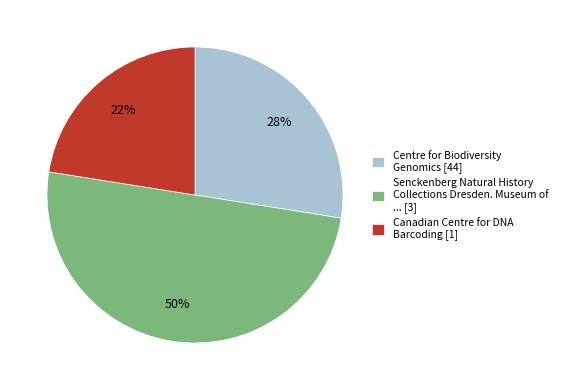

To the nearest percent, what portion does Senckenberg Natural History Collections Dresden. Museum of ... [3] represent?

50%